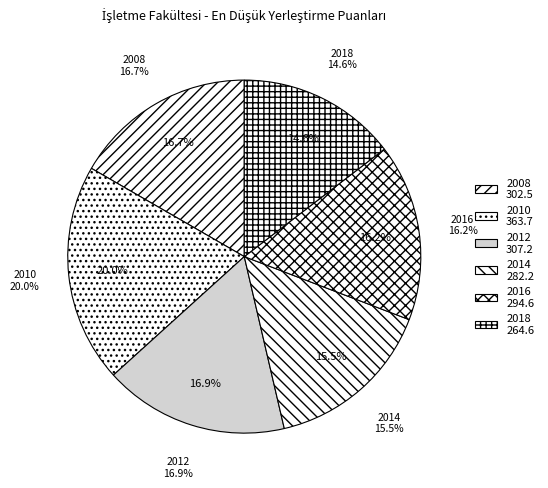

Which slice is the largest?

2010